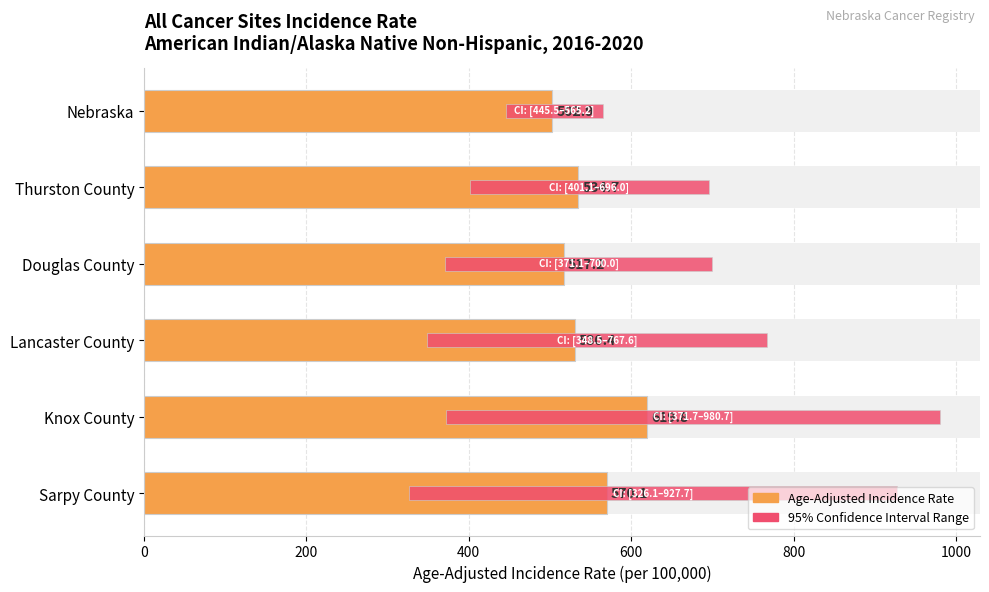

What is the value of the Age-Adjusted Incidence Rate bar at the 6th from the left?

570.1